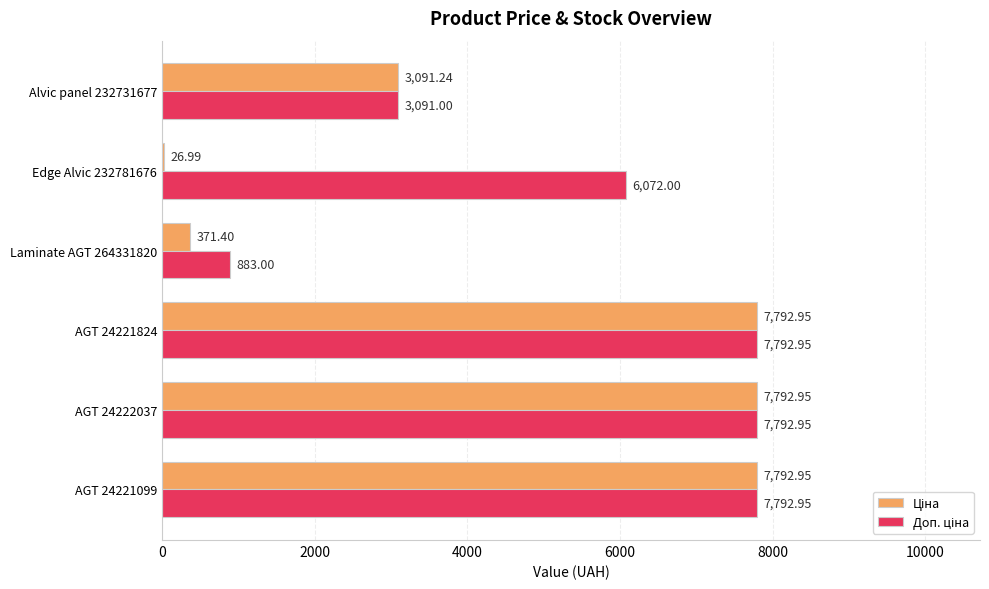

What is the total value across all series at Laminate AGT 264331820?

1254.4